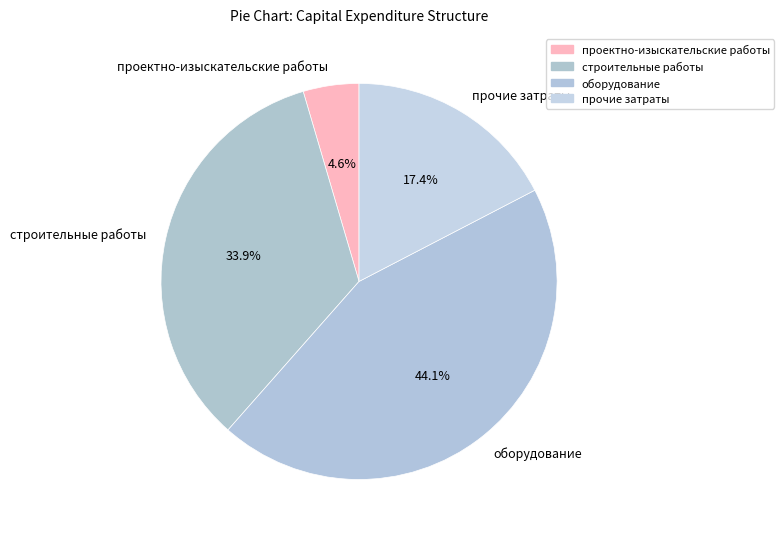

What is the smallest slice in the pie chart?

проектно-изыскательские работы